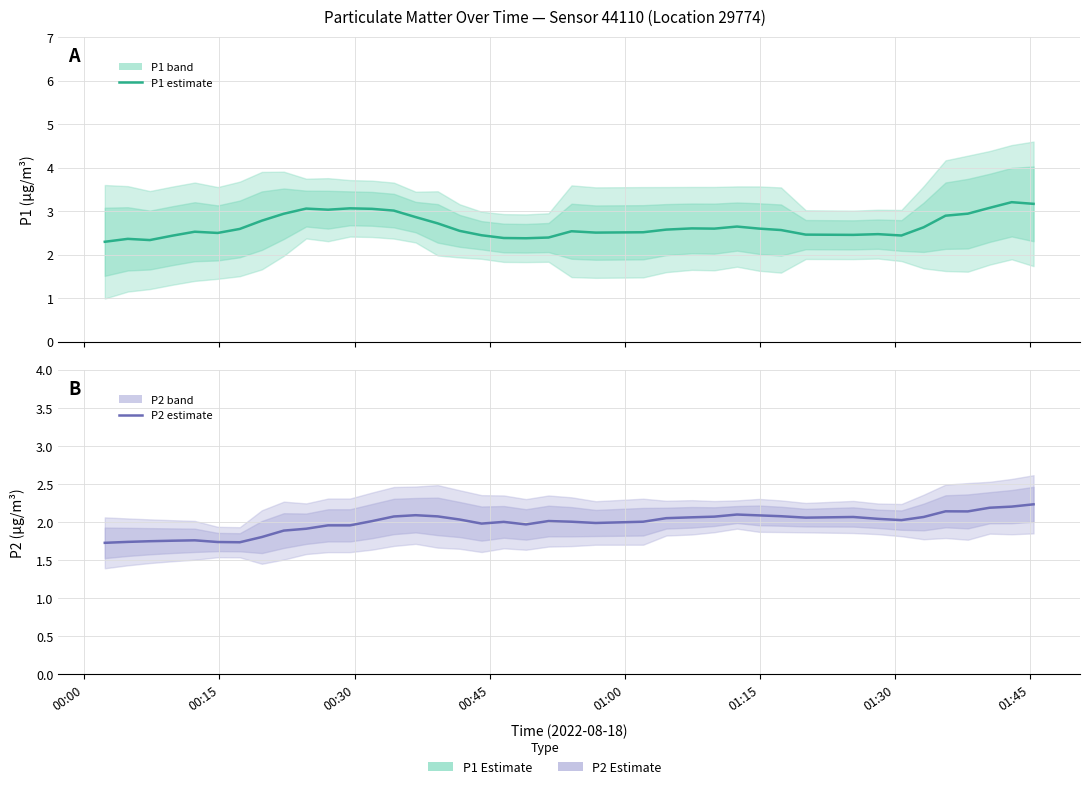

What is the value of the P2 estimate point at the 1st from the left?

1.7